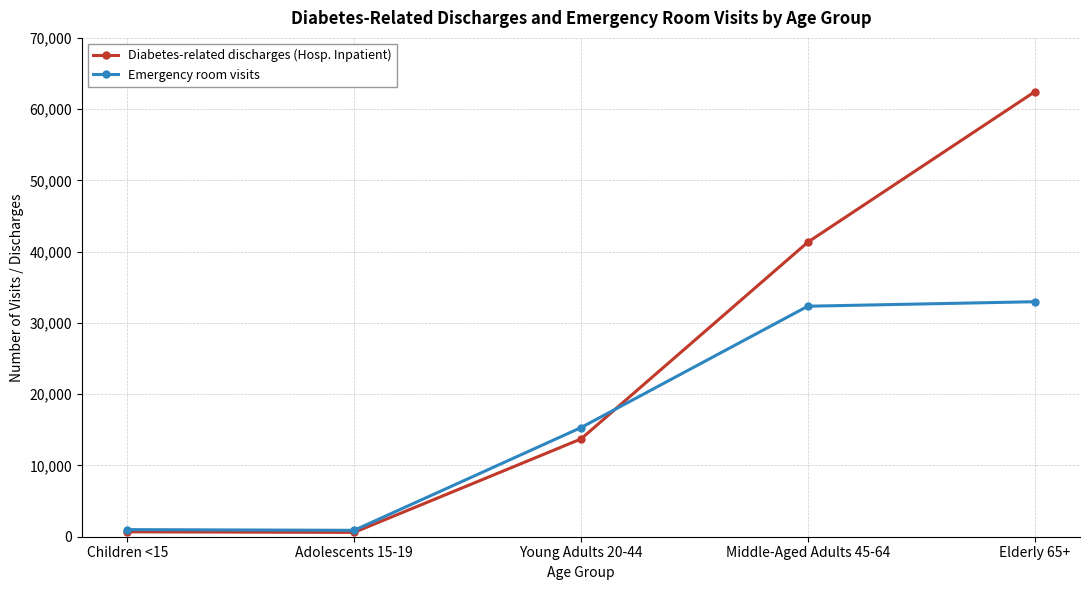

Rank the series by their average value, from highest to lowest.

Diabetes-related discharges (Hosp. Inpatient), Emergency room visits